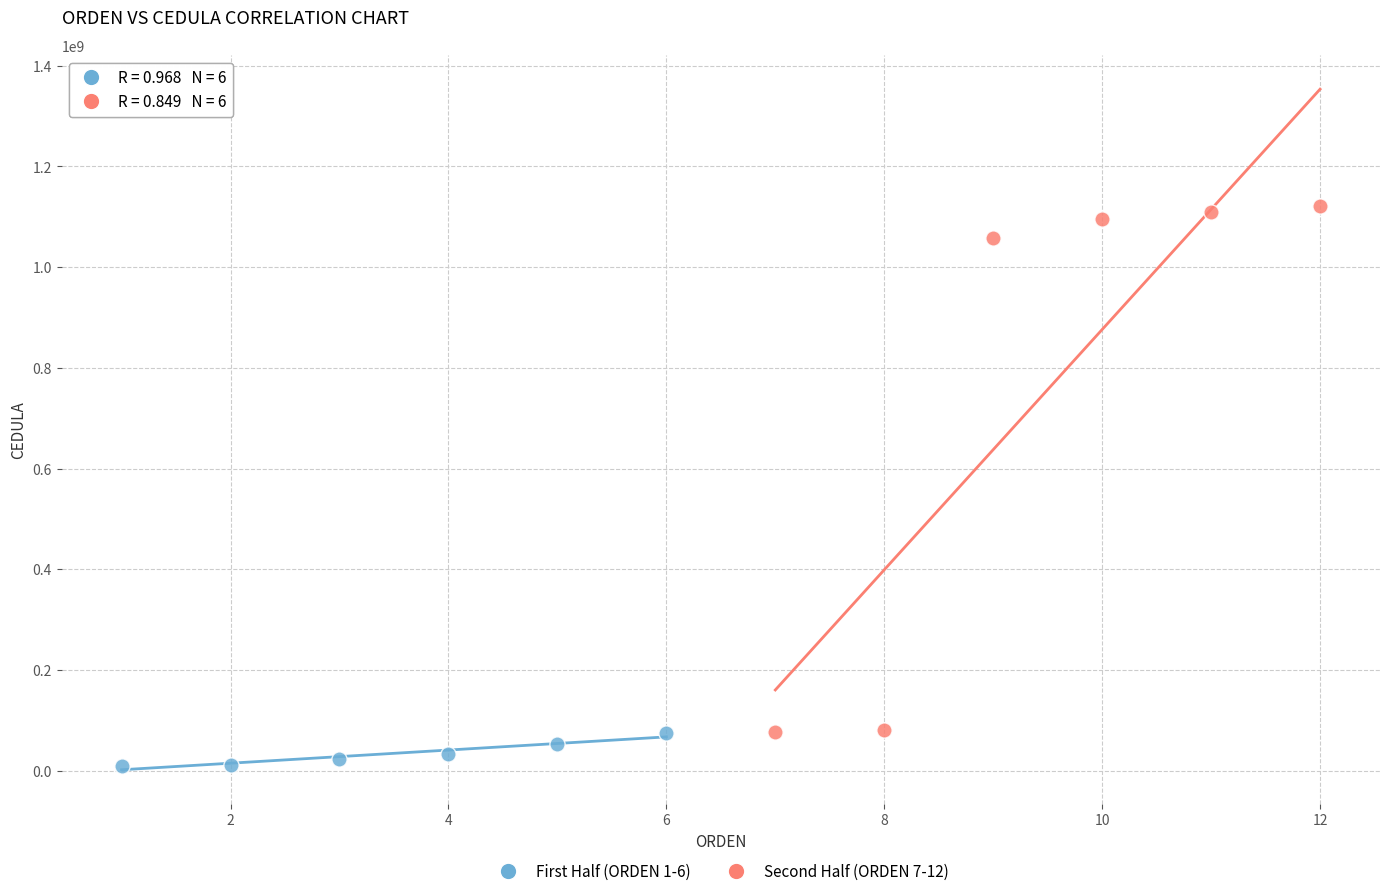

Which series reaches the maximum Y coordinate?

Second Half (ORDEN 7-12)